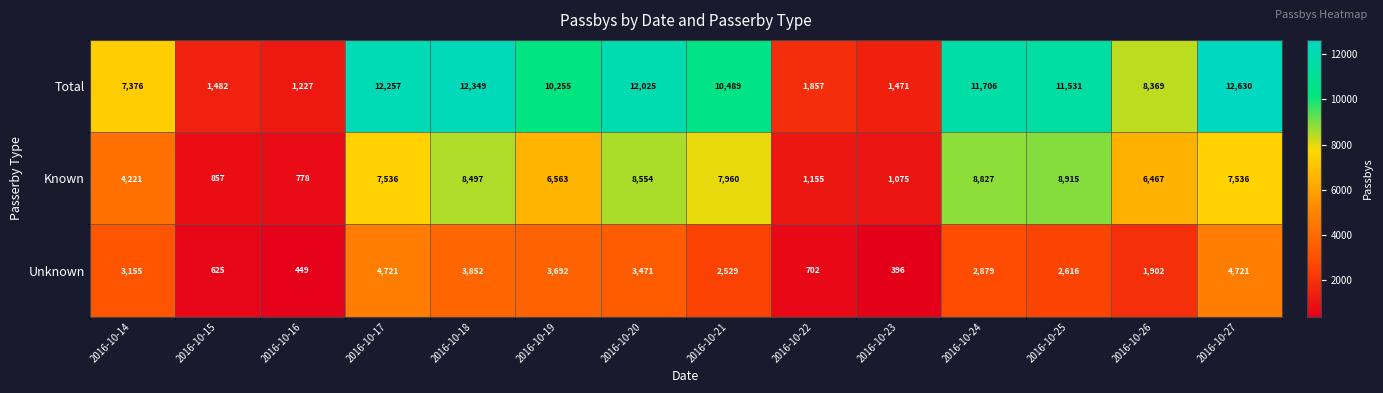

Is it true that Total equals 12630 at 2016-10-27?

True